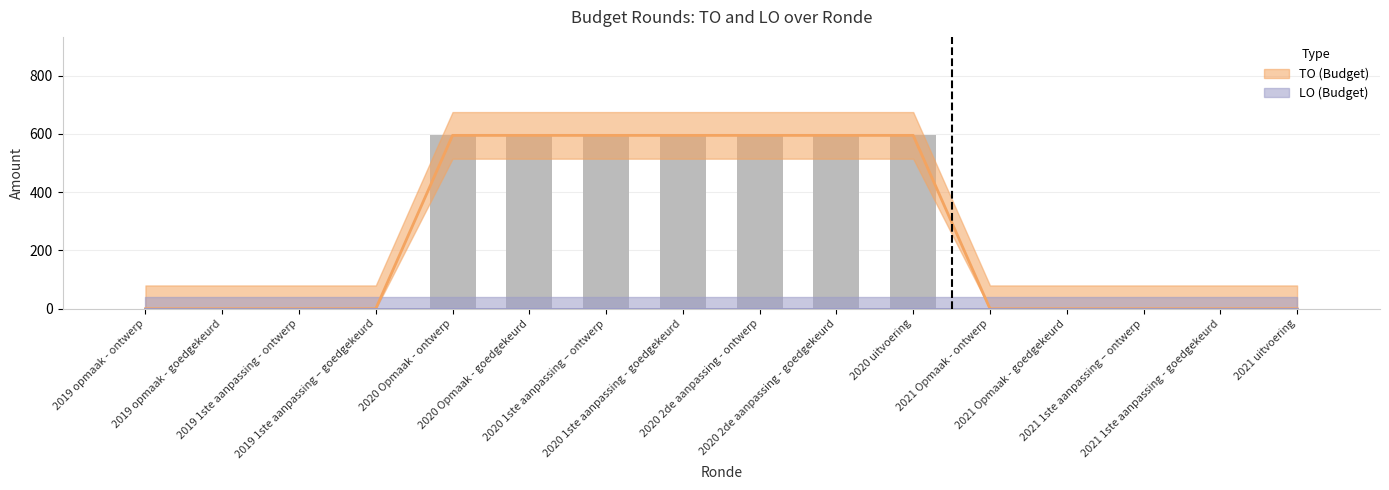

What is the maximum value shown in the chart?

595